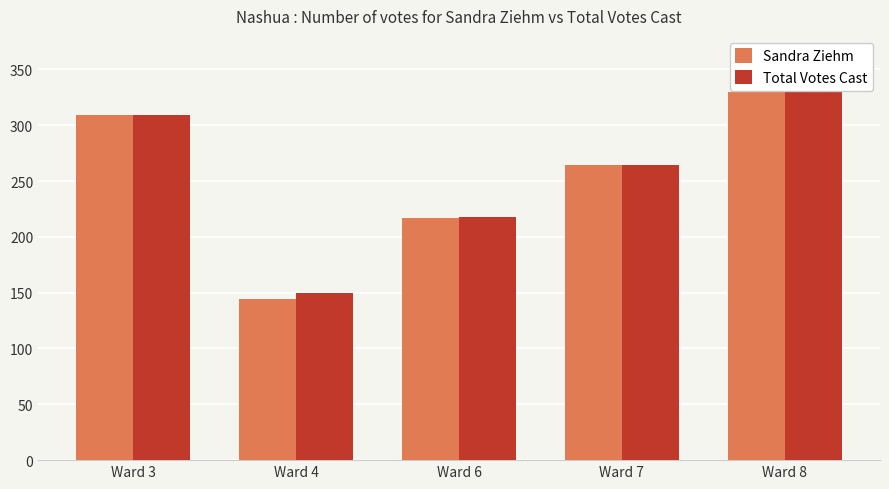

How many values in the Sandra Ziehm series exceed 264?

2